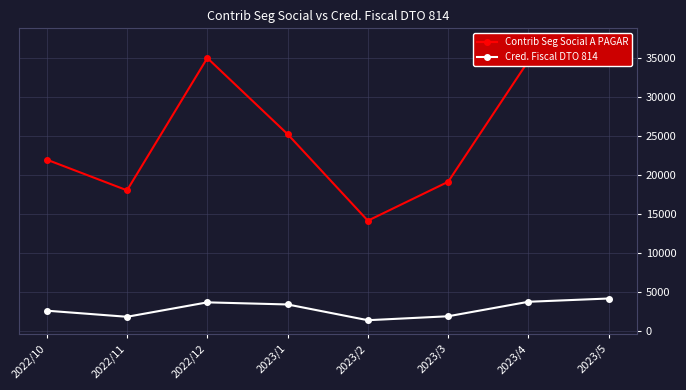

What are all the series names shown in the legend?

Contrib Seg Social A PAGAR, Cred. Fiscal DTO 814